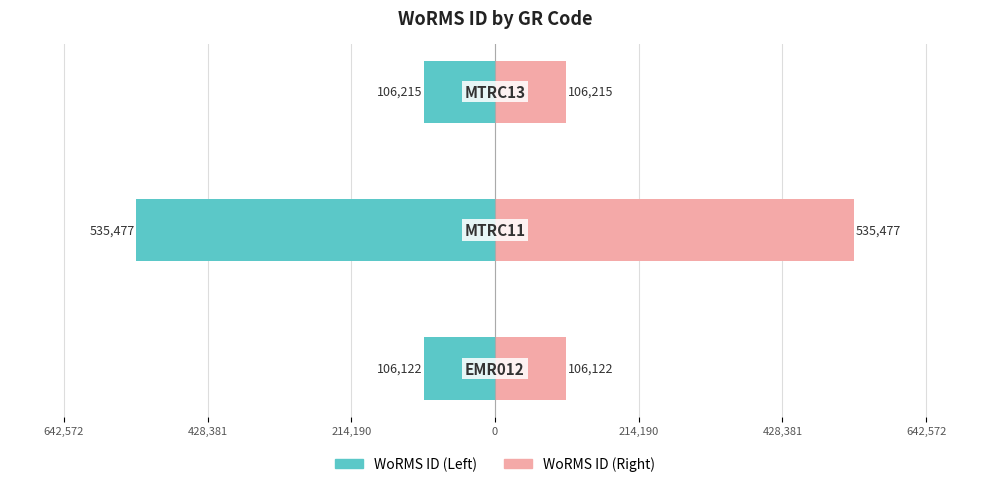

At how many categories does at least one series exceed 162428?

1